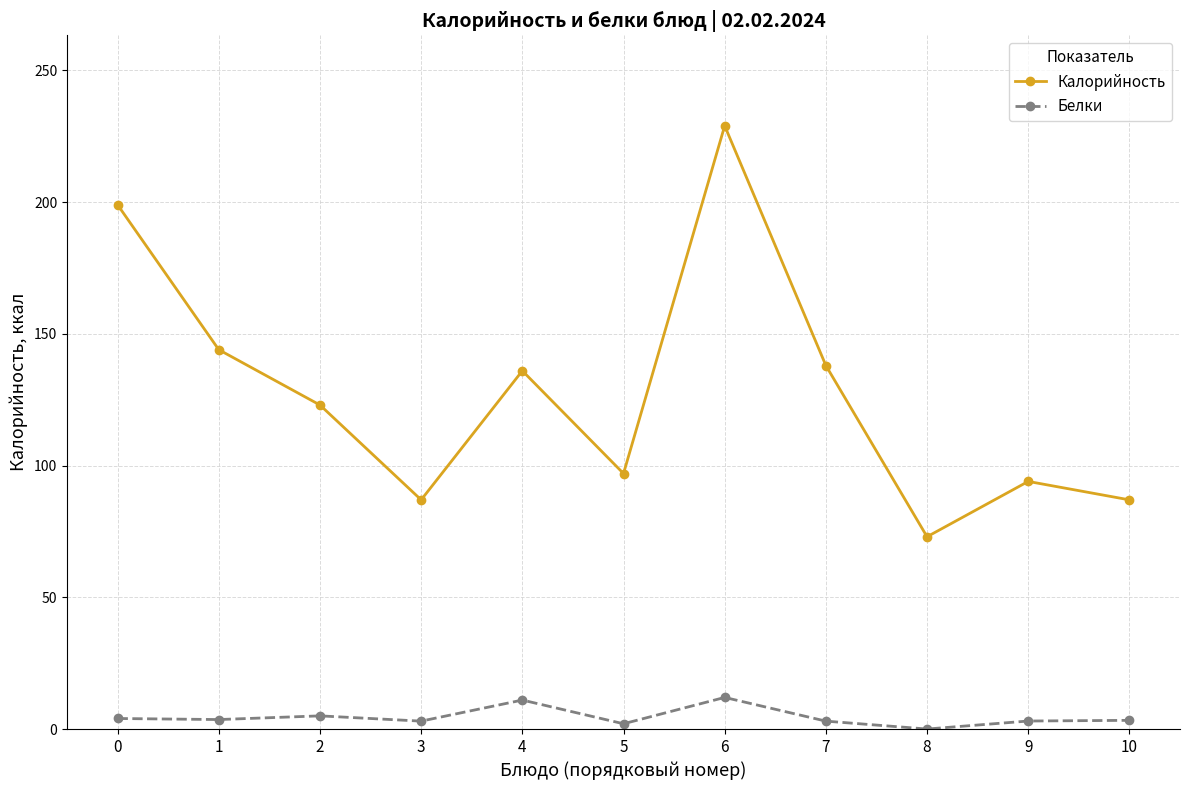

What is the spread (max minus min) of values at 3?

84.0